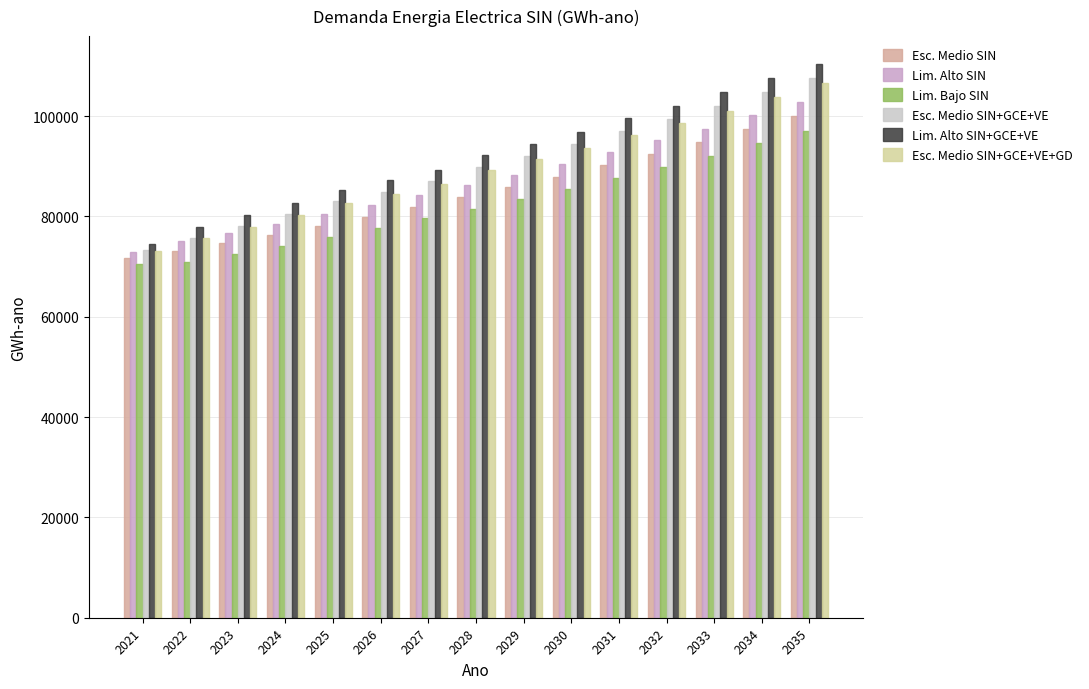

Which series changed the most between 2023 and 2034?

Lim. Alto SIN+GCE+VE